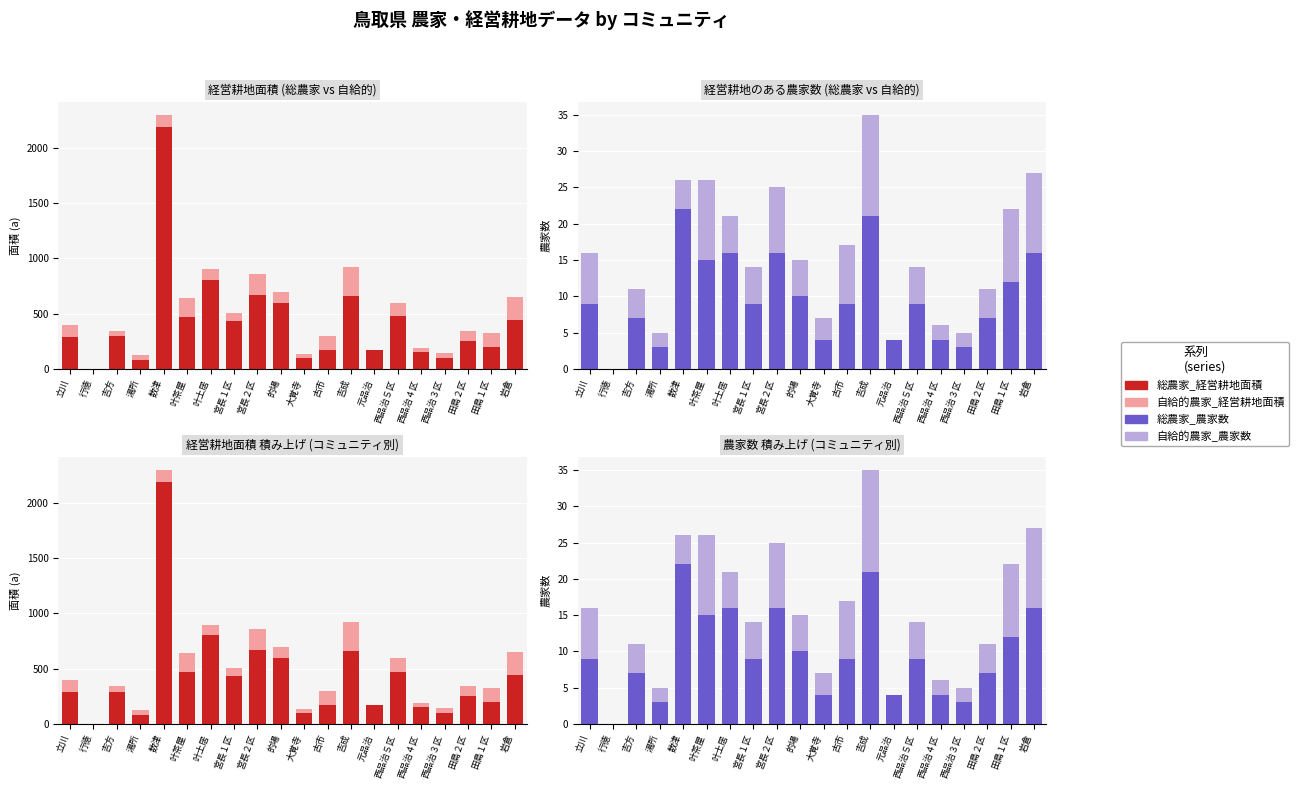

What is the label of the 6th bar from the left?

叶茶屋